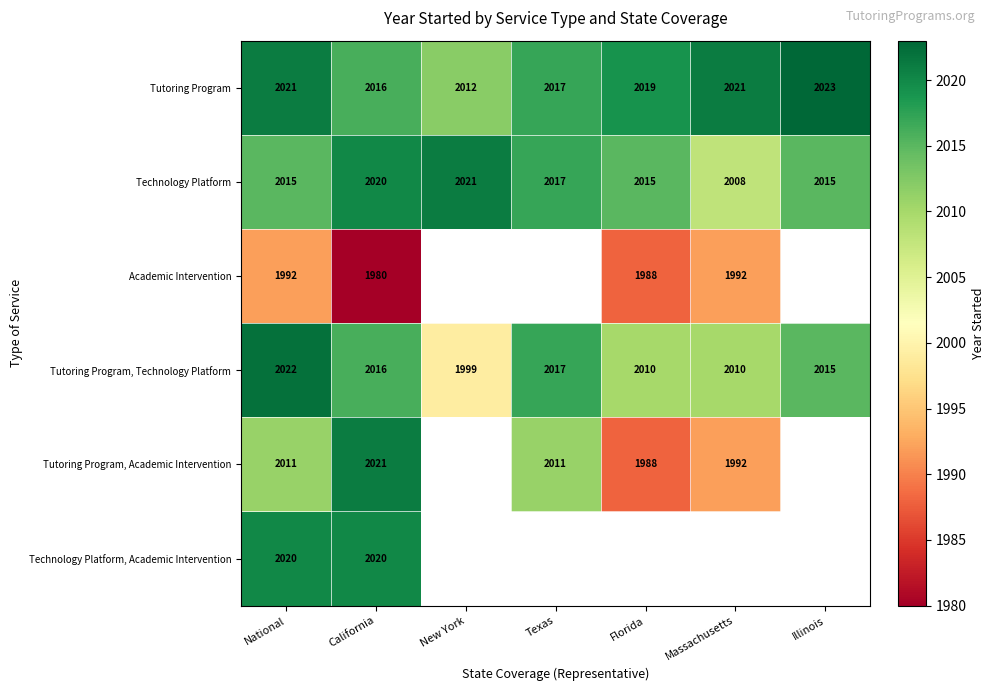

What is the sum of all Technology Platform values?

14111